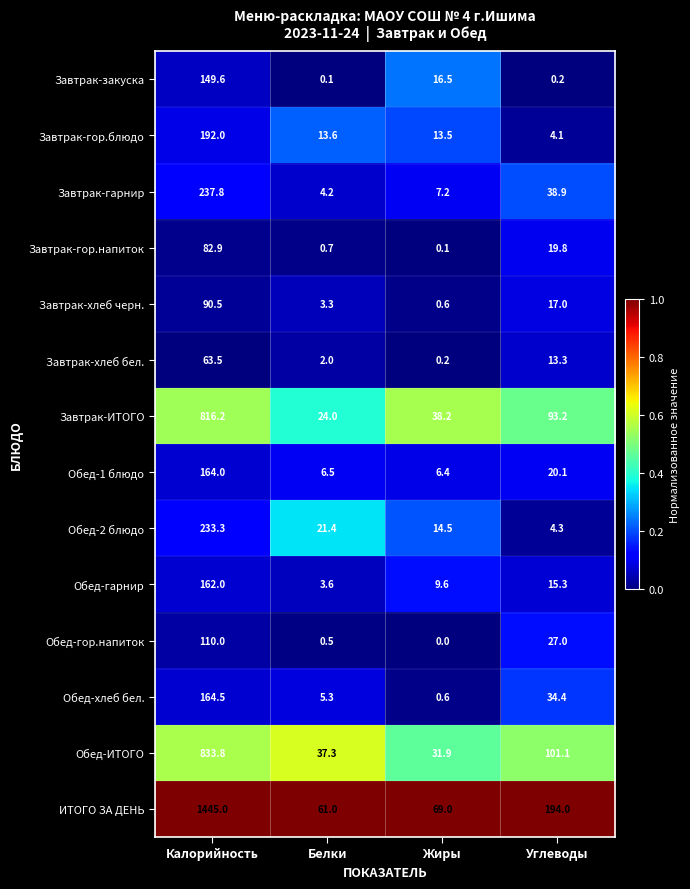

At Белки, list the series in order from smallest to largest.

Завтрак-закуска, Обед-гор.напиток, Завтрак-гор.напиток, Завтрак-хлеб бел., Завтрак-хлеб черн., Обед-гарнир, Завтрак-гарнир, Обед-хлеб бел., Обед-1 блюдо, Завтрак-гор.блюдо, Обед-2 блюдо, Завтрак-ИТОГО, Обед-ИТОГО, ИТОГО ЗА ДЕНЬ